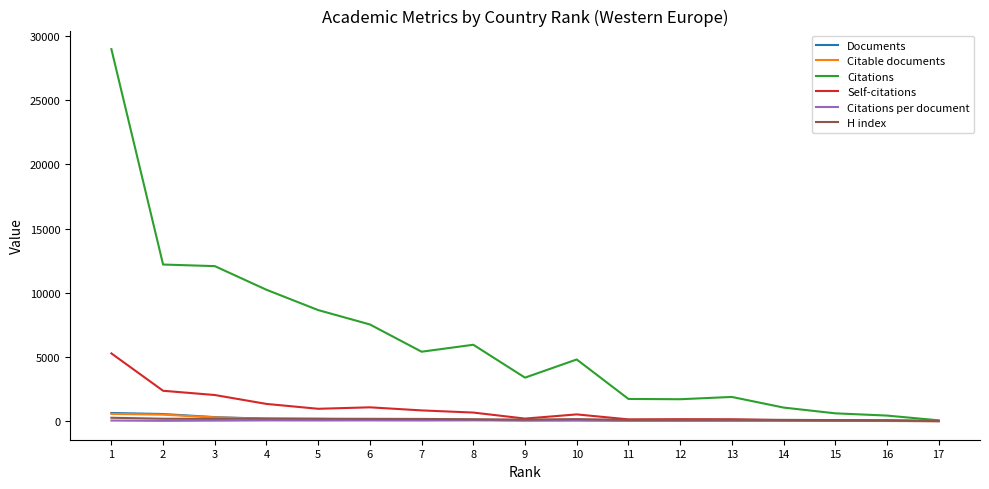

Which series has the widest spread of values?

Citations